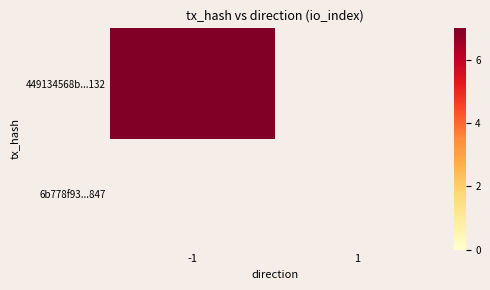

Reading left to right, list all the values displayed in this chart.

449134568b...132: -1=657	1=0
6b778f93...847: -1=0	1=0